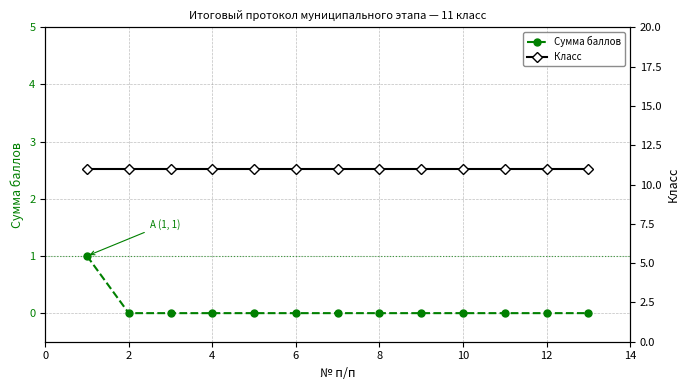

What is the minimum value for Класс?

11